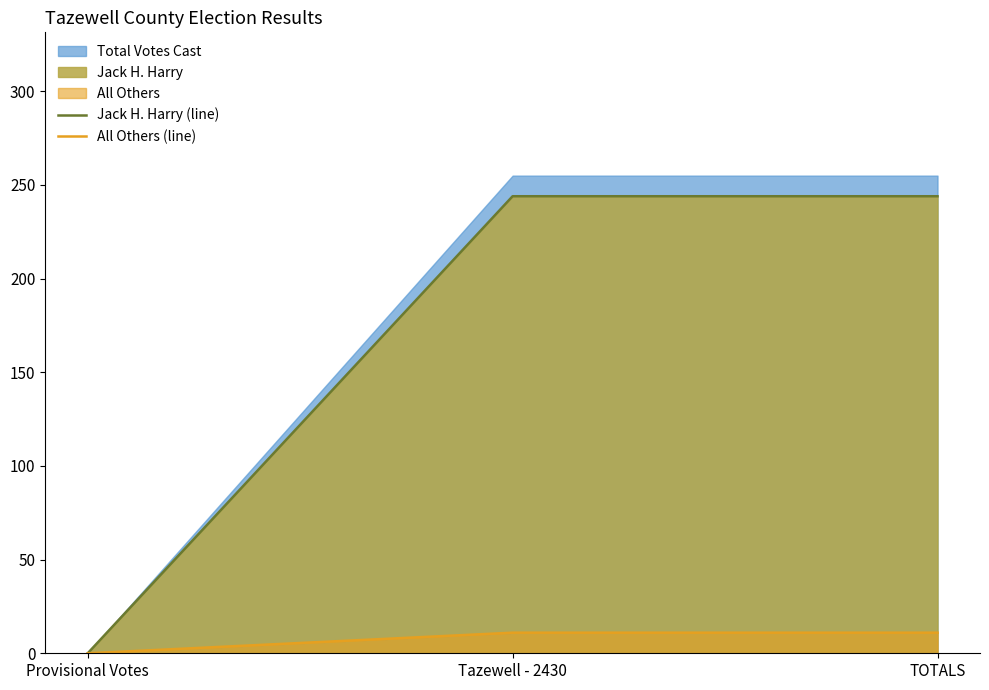

The All Others (line) series shows 0 at Provisional Votes. True or false?

True